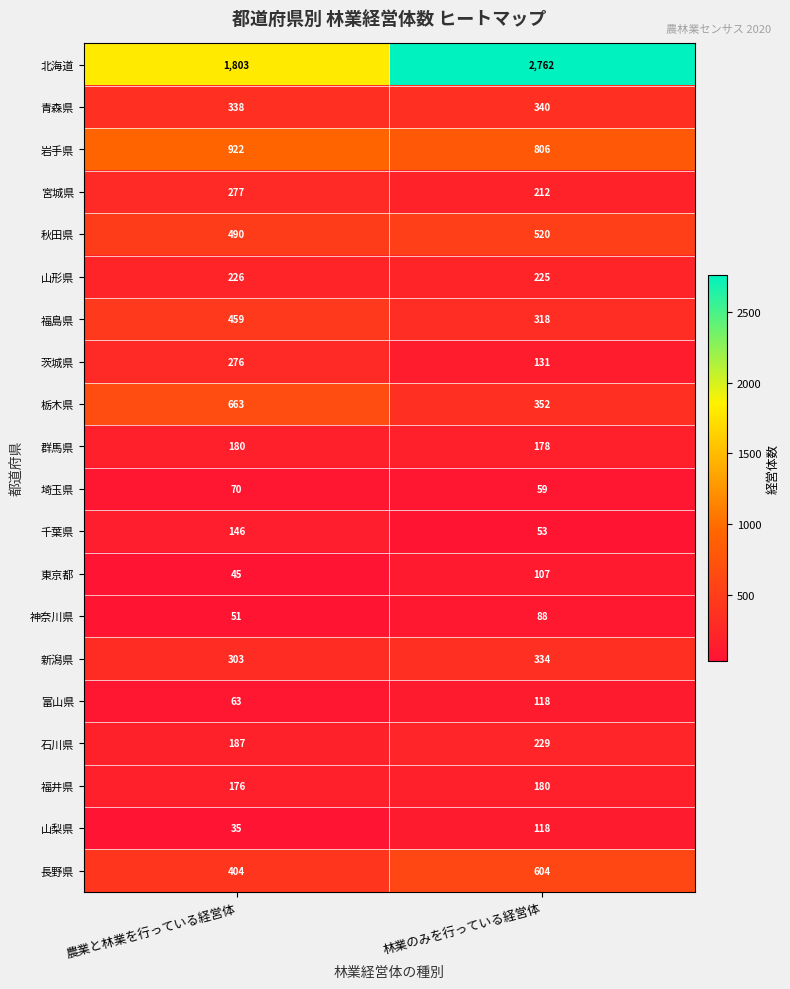

Which series has the largest range (max minus min)?

北海道